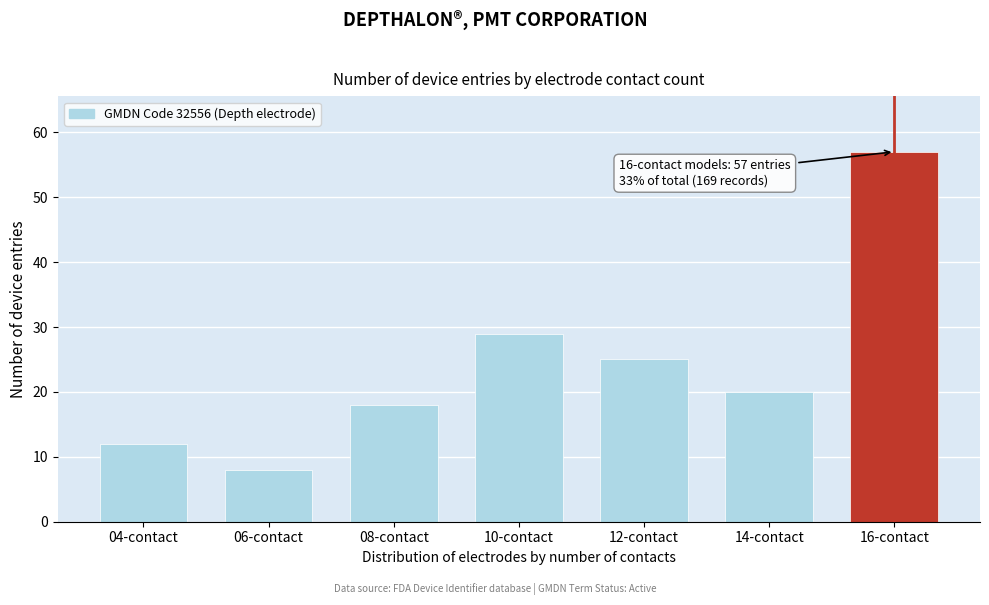

Reading left to right, transcribe all the data shown in this chart.

12	8	18	29	25	20	57